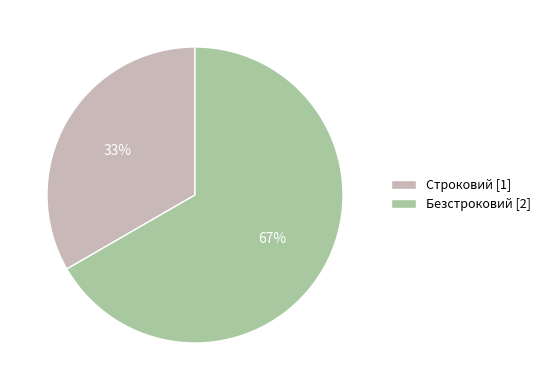

Between Строковий and Безстроковий, which is larger?

Безстроковий